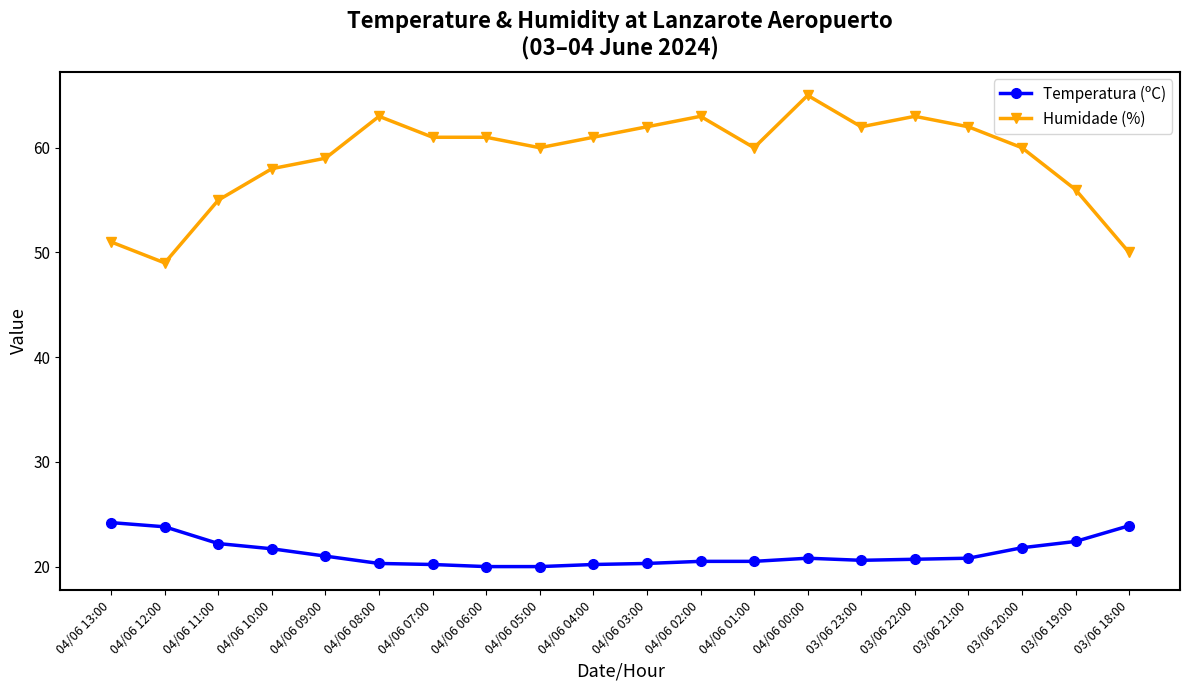

What is the total value across all series at 04/06 02:00?

83.5